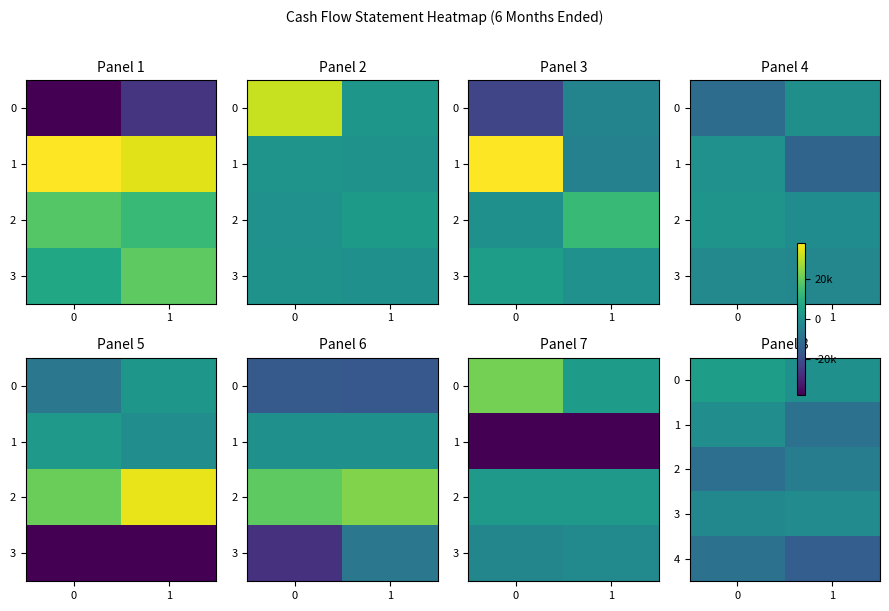

At 0, list the series in order from smallest to largest.

2, 4, 3, 1, 0